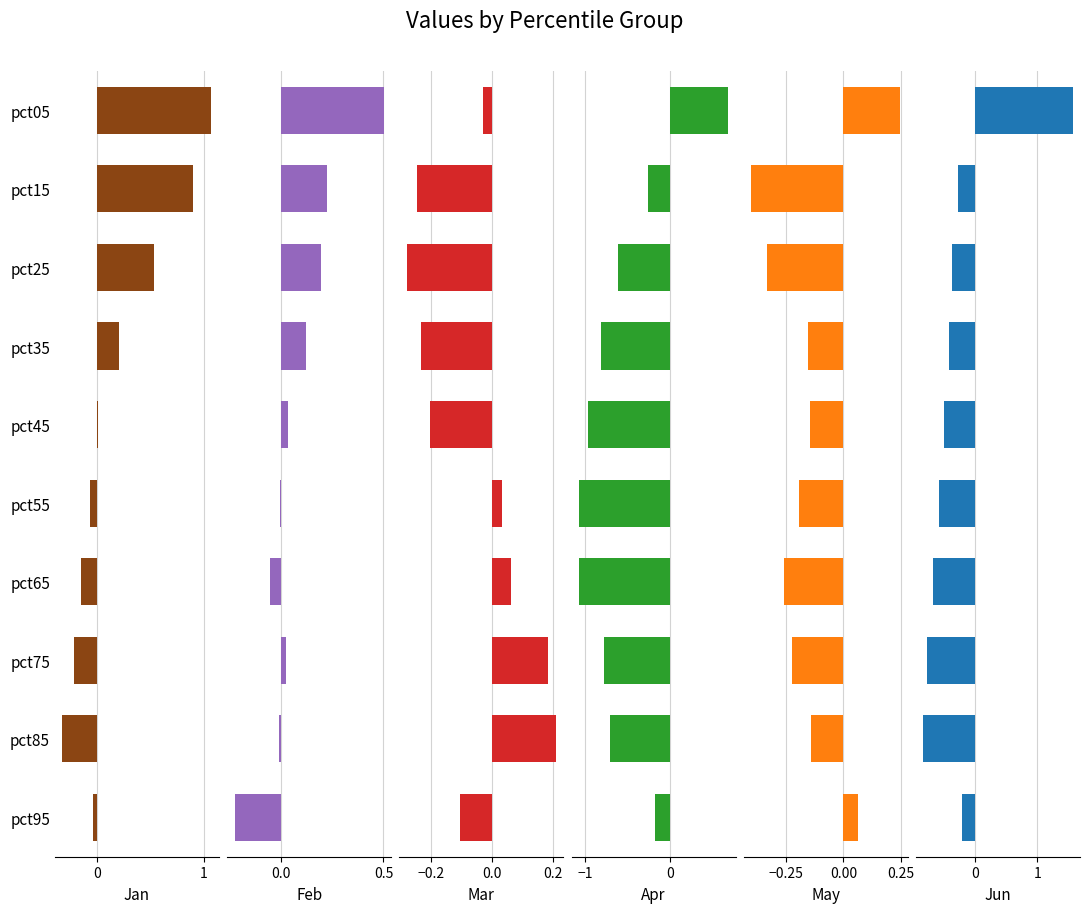

Rank the series by their maximum value, from highest to lowest.

Jun, Jan, Apr, Feb, May, Mar